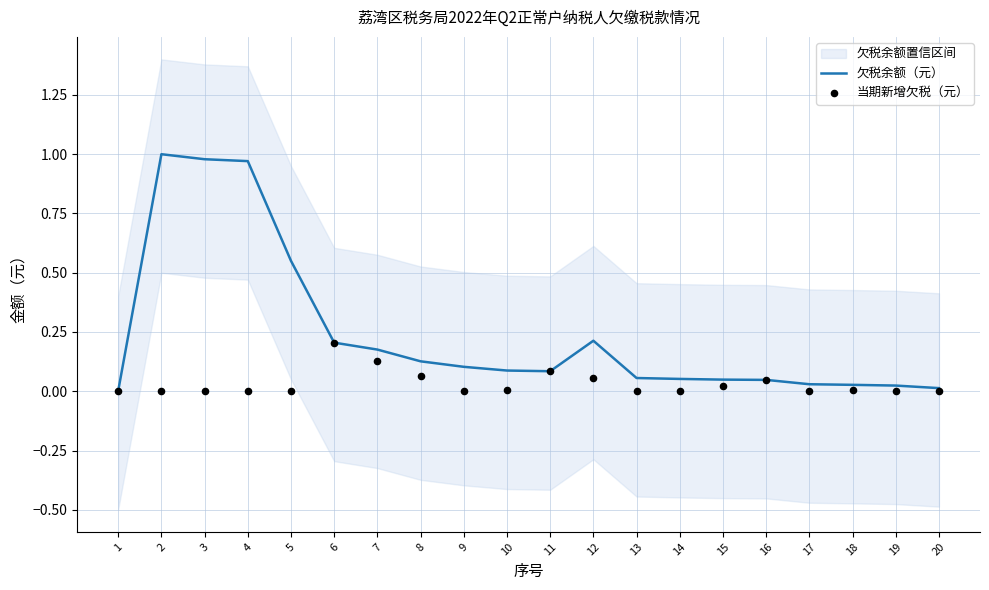

Is the value of 当期新增欠税（元） at 20 greater than the value of 欠税余额（元） at 5?

No